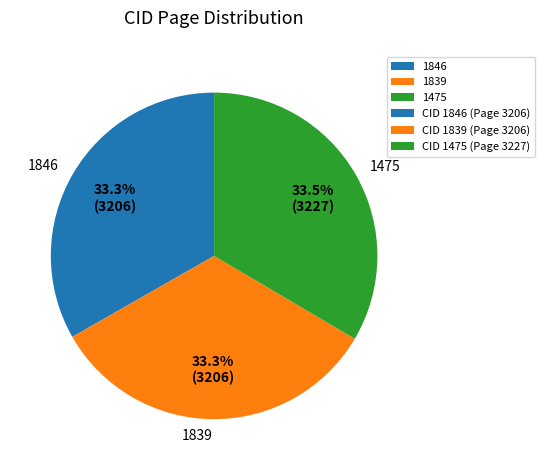

What percentage do 1846 and 1839 together represent?

66.5%